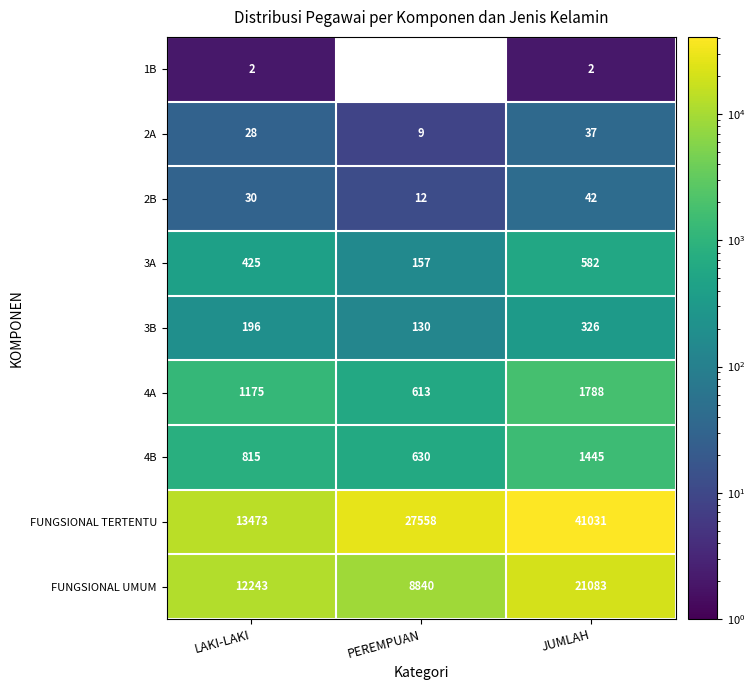

At LAKI-LAKI, list the series in order from largest to smallest.

FUNGSIONAL TERTENTU, FUNGSIONAL UMUM, 4A, 4B, 3A, 3B, 2B, 2A, 1B